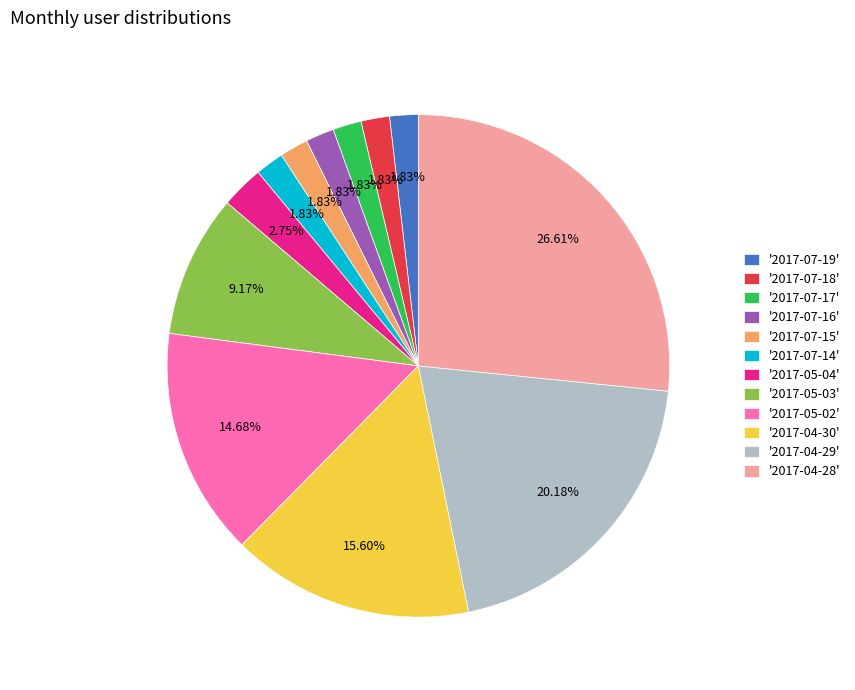

What is the ratio of the value at '2017-04-29' to the value at '2017-07-14'?

11.0